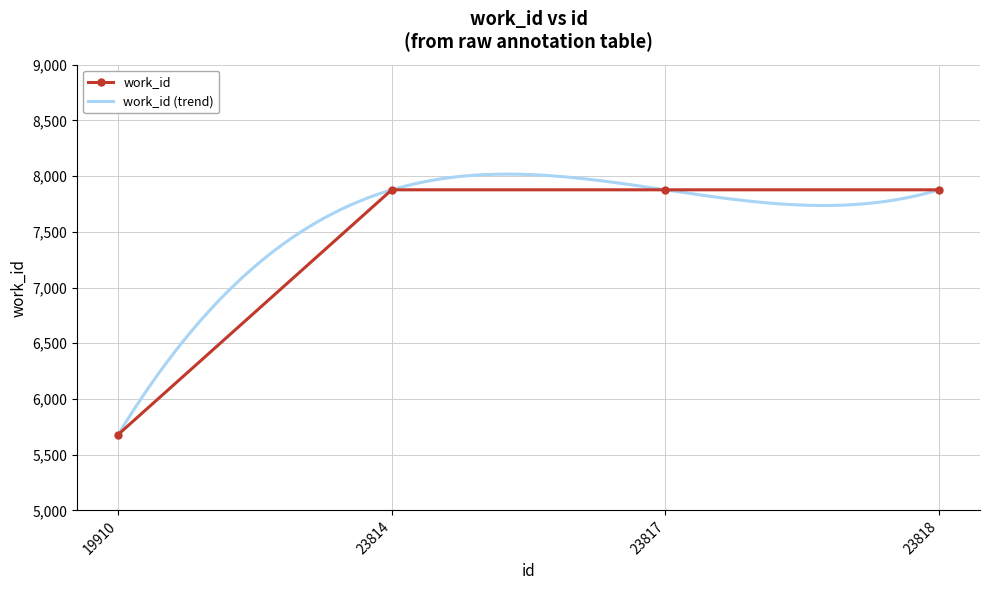

Approximately how many times larger is the value at 23818 compared to 19910?

1.4